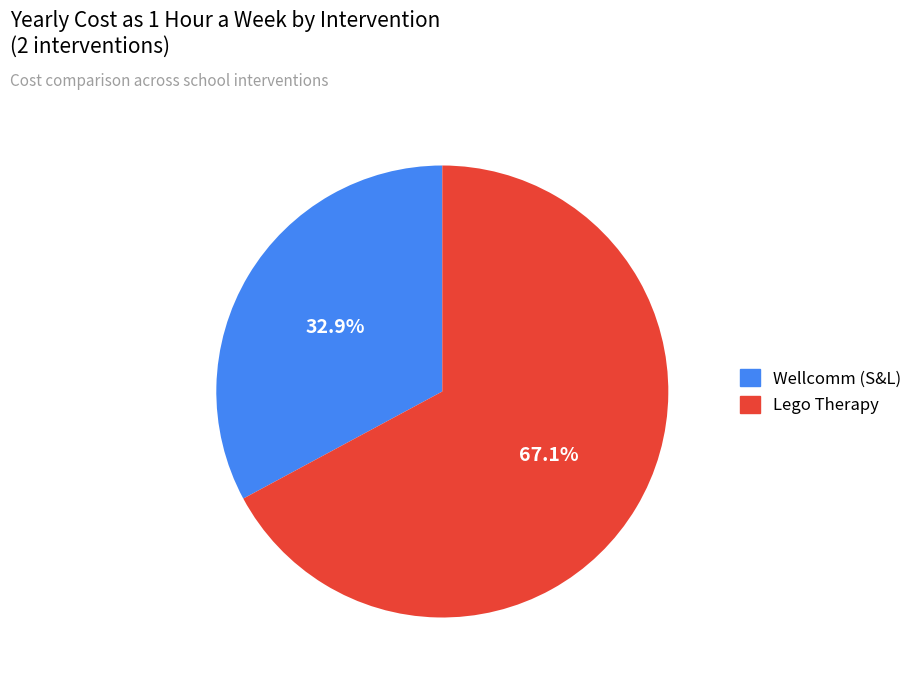

Which has a higher value, Wellcomm (S&L) or Lego Therapy?

Lego Therapy